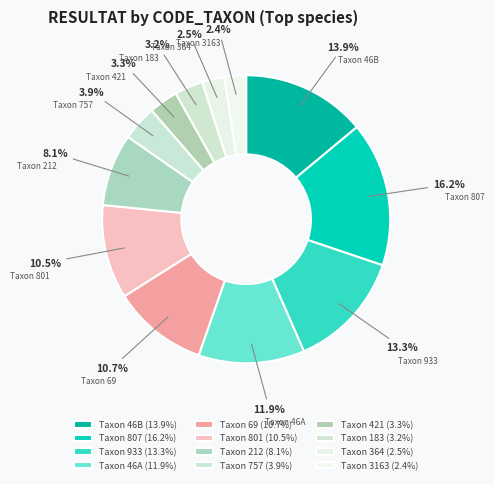

How many segments does this pie chart have?

12